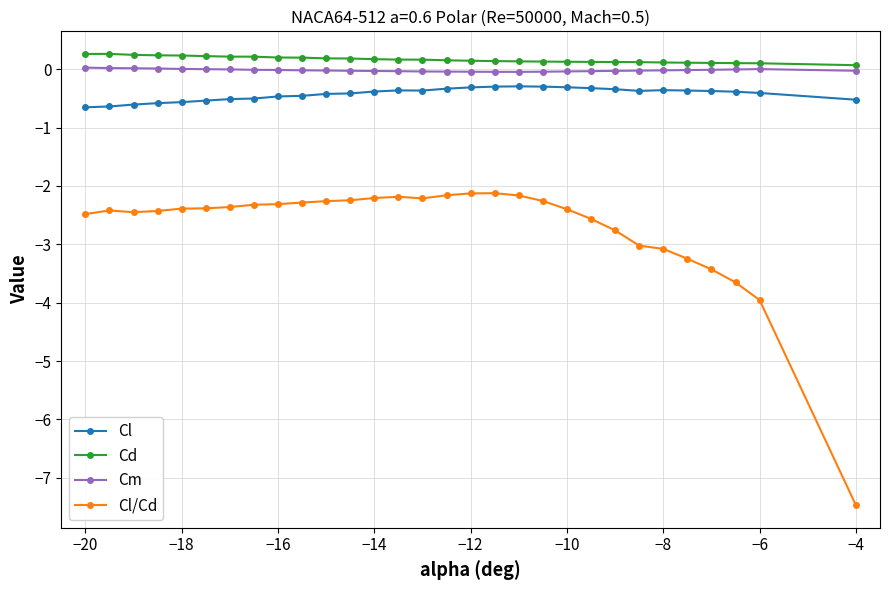

True or false: Cl has more than 1 points higher than both neighbors.

True